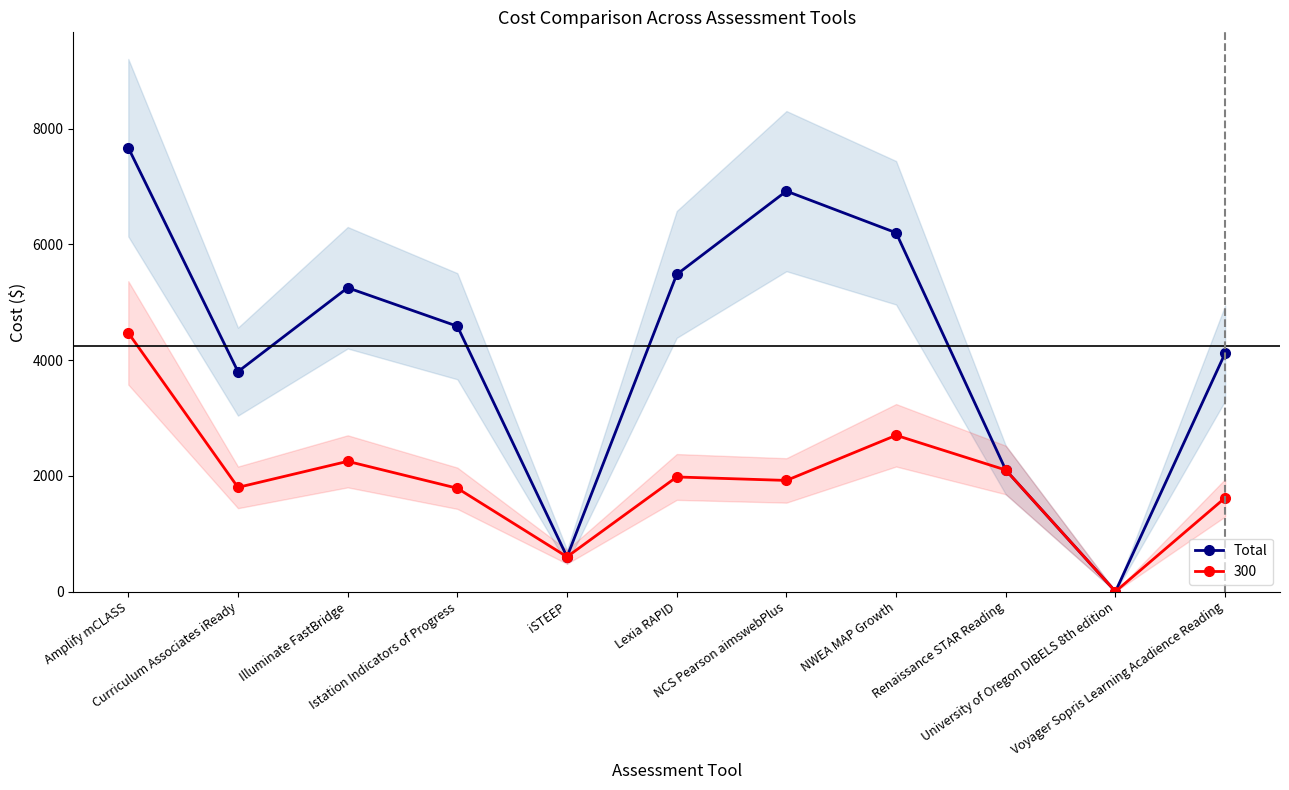

Which category has the highest value across all series?

Amplify mCLASS